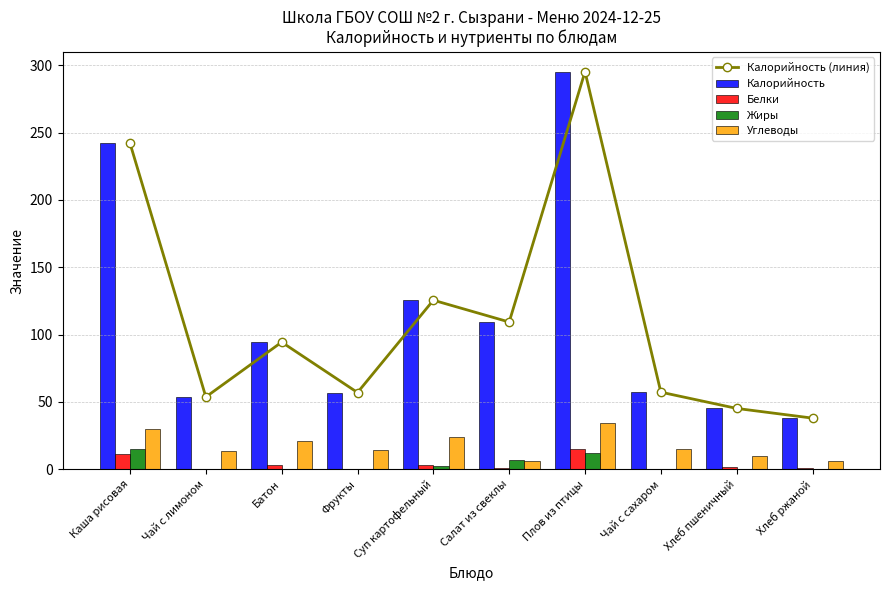

Is it true that Белки equals 0.4 at Салат из свеклы?

False